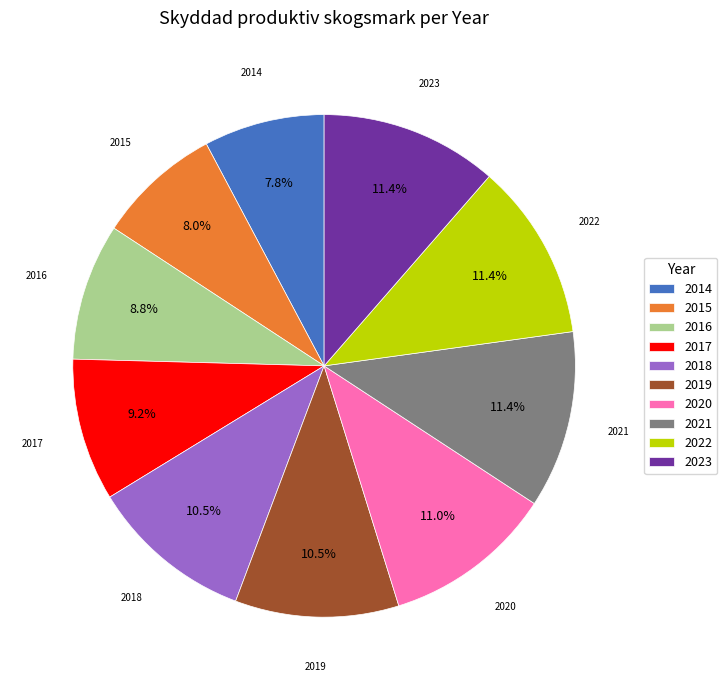

To the nearest percent, what is the combined percentage of 2014 and 2016?

17%